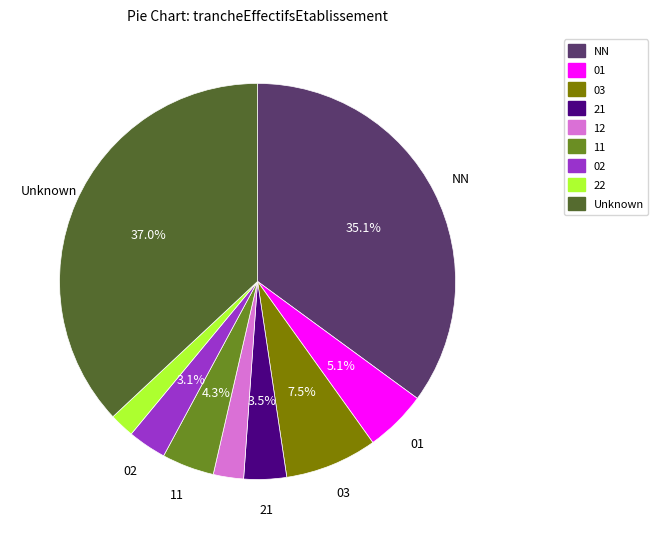

To the nearest percent, what is the difference between the largest and smallest slice percentages?

35%